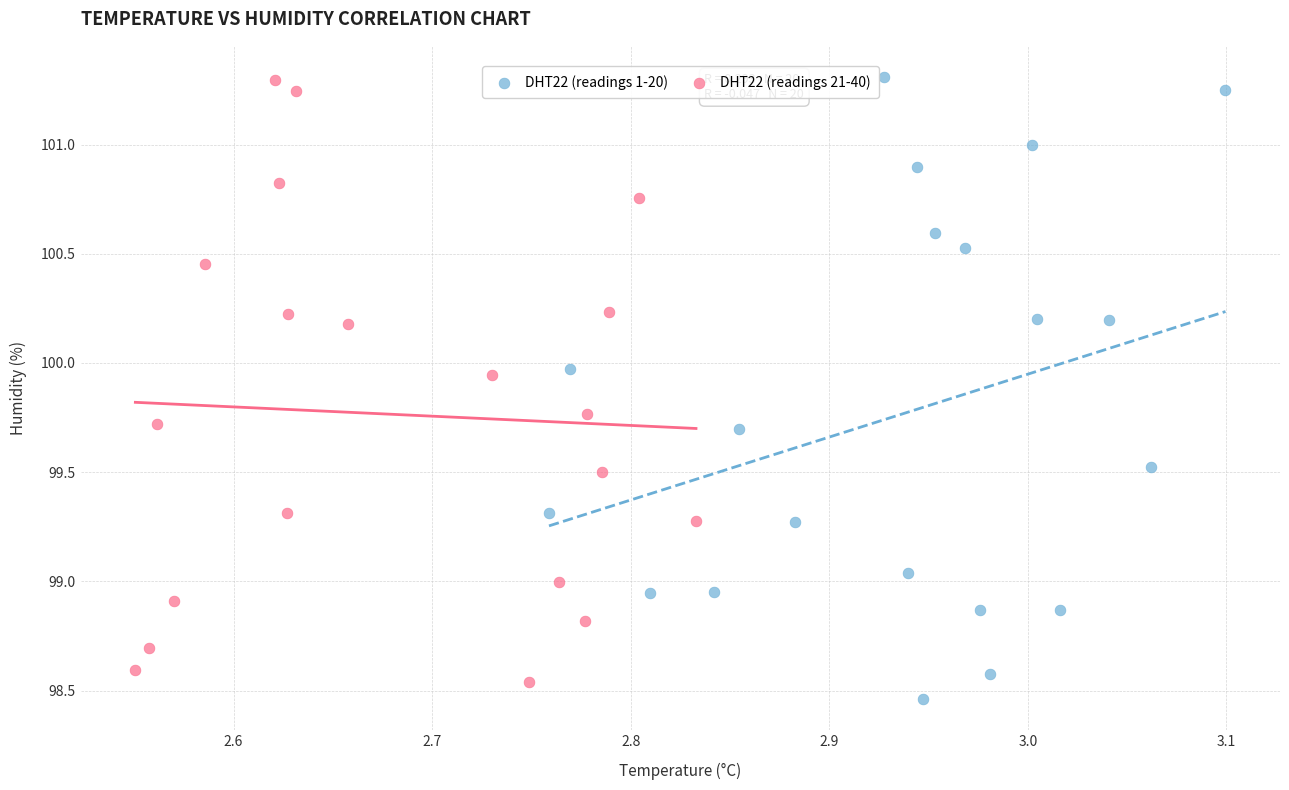

What are all the series names shown in the legend?

DHT22 (readings 1-20), DHT22 (readings 21-40)